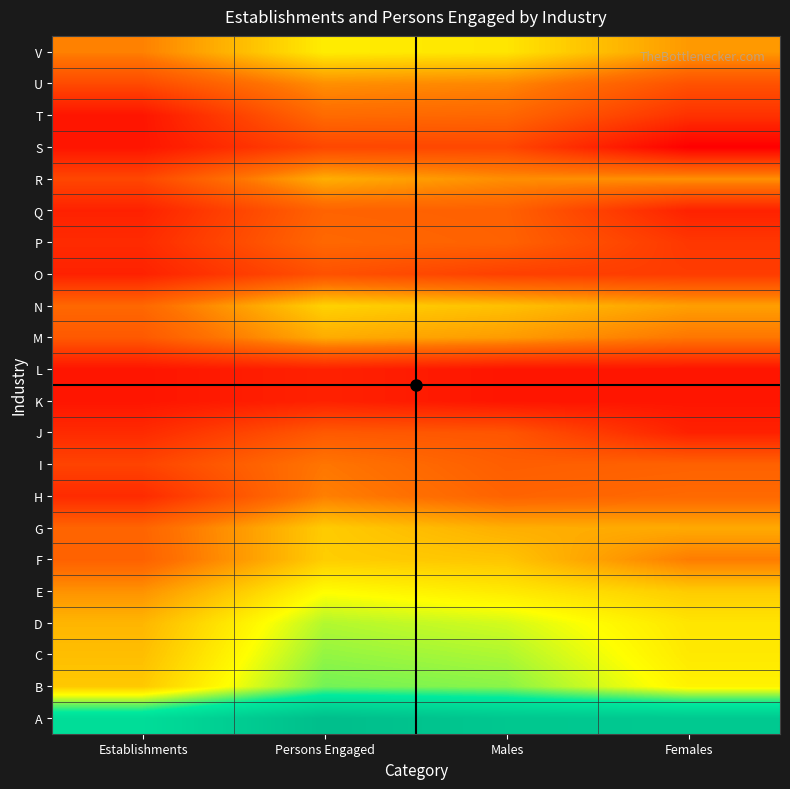

Which has a higher value, Females or Males?

Males